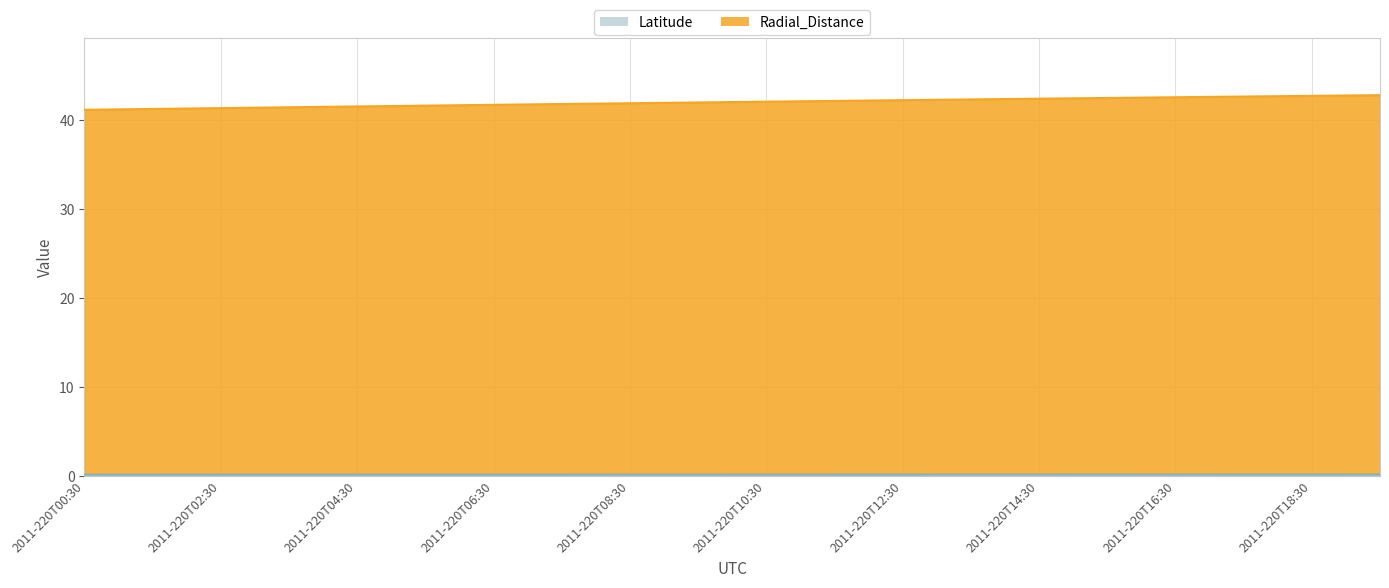

Is it true that Radial_Distance equals 17.4 at 2011-220T05:30?

False